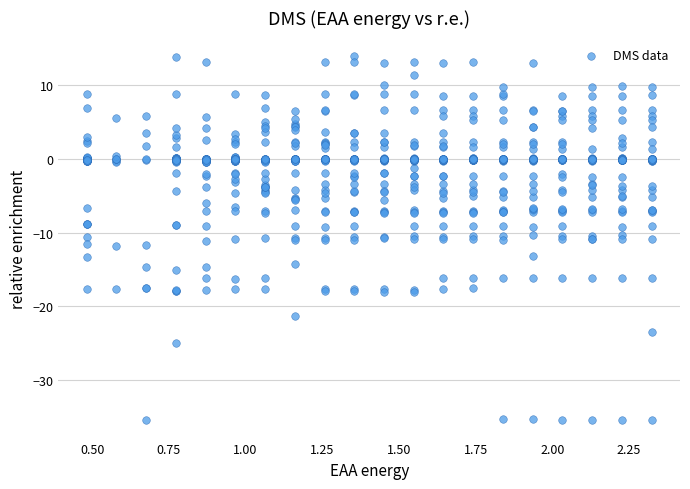

What is the range of X values (max minus min)?

1.8